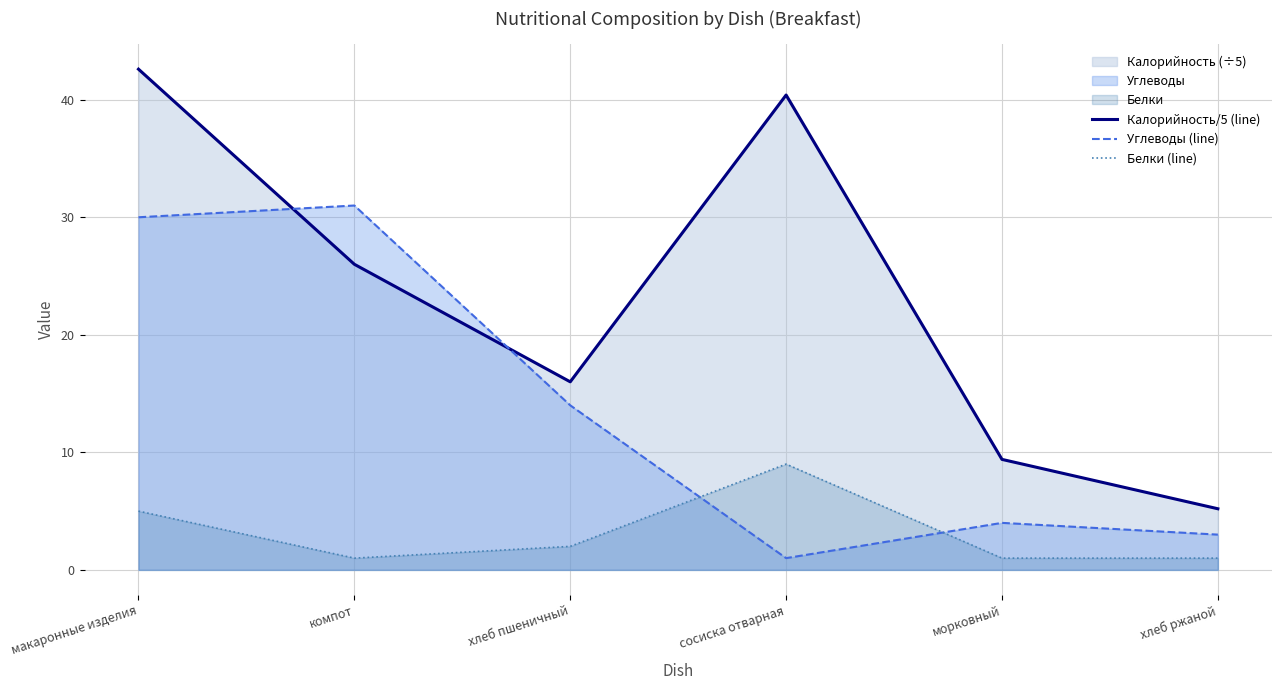

What is the difference between the highest and lowest values at компот?

30.0